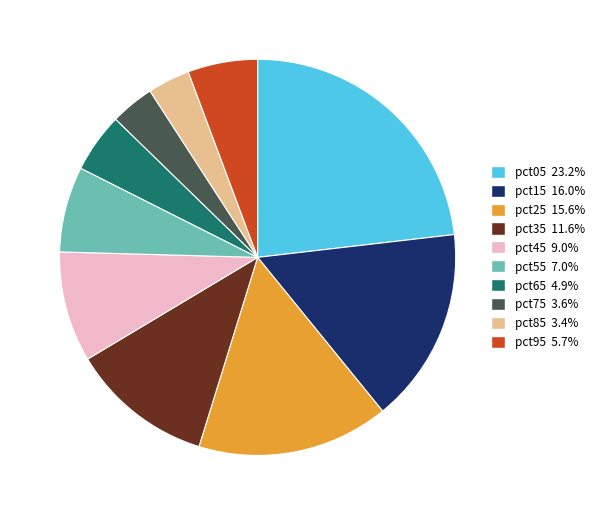

How many segments does this pie chart have?

10